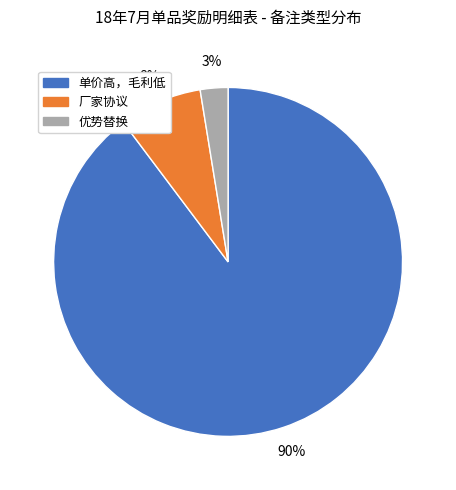

Is there any slice that represents more than half of the pie?

Yes